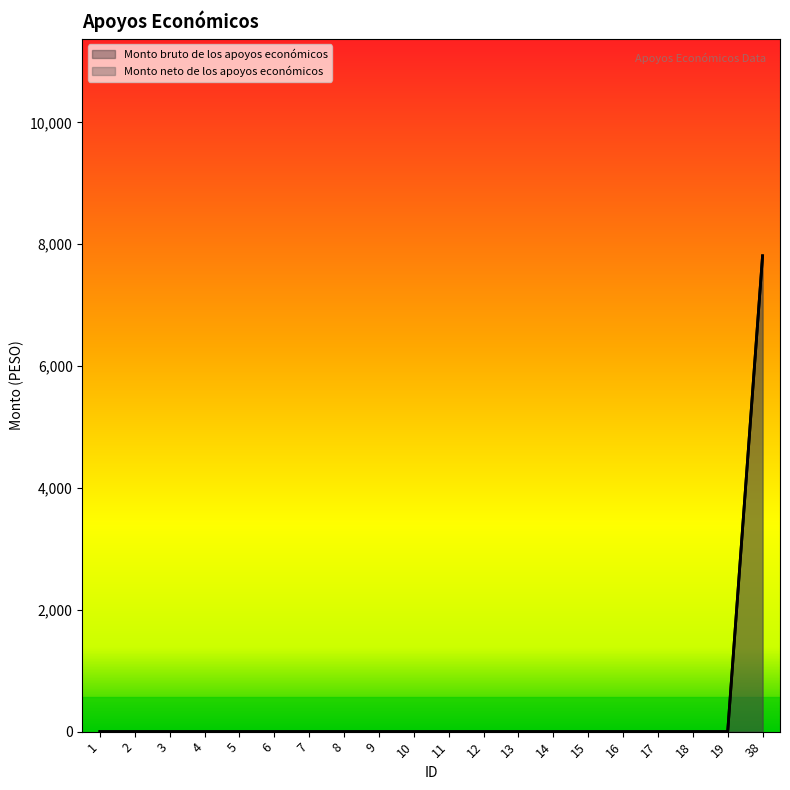

List the series in order of their peak value, highest first.

Monto bruto de los apoyos económicos, Monto neto de los apoyos económicos